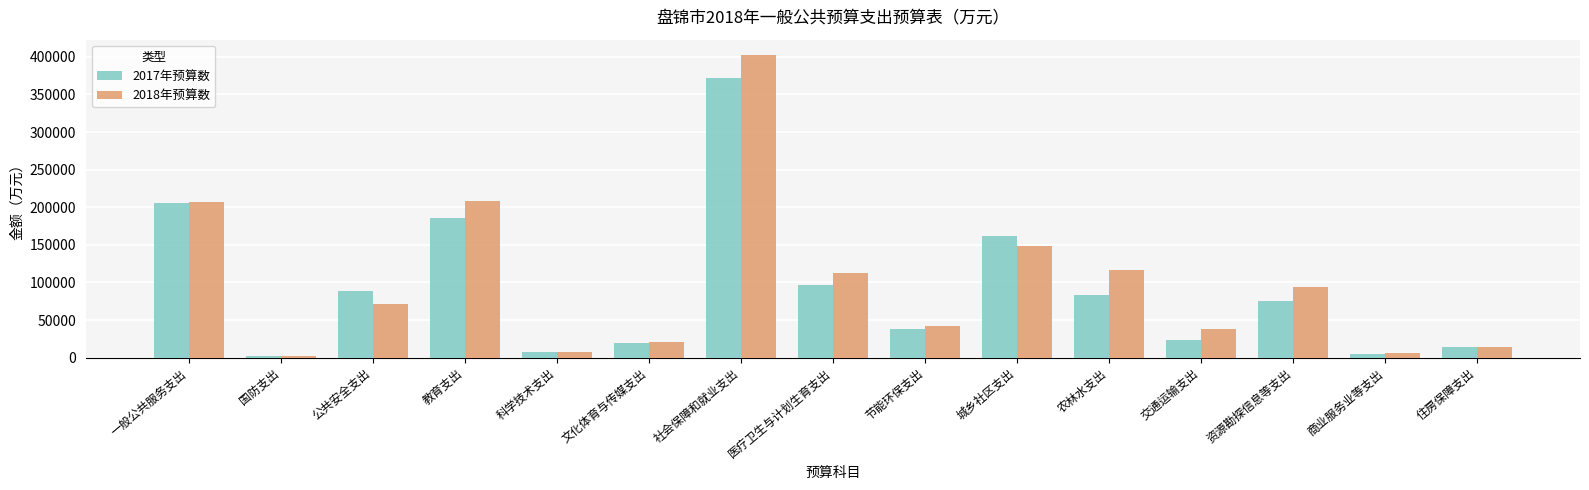

True or false: 2018年预算数 has a value of 90541.8 at 教育支出.

False